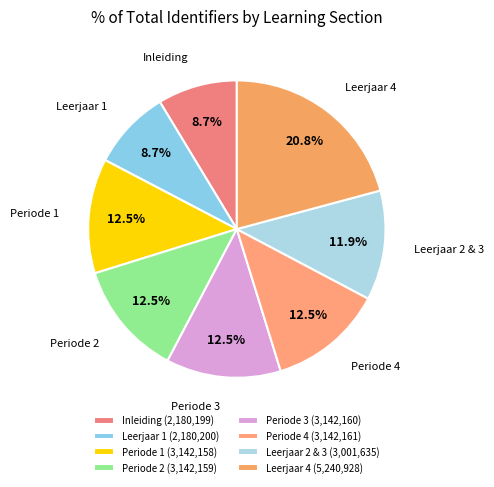

True or false: Leerjaar 1 accounts for 23% of the total.

False